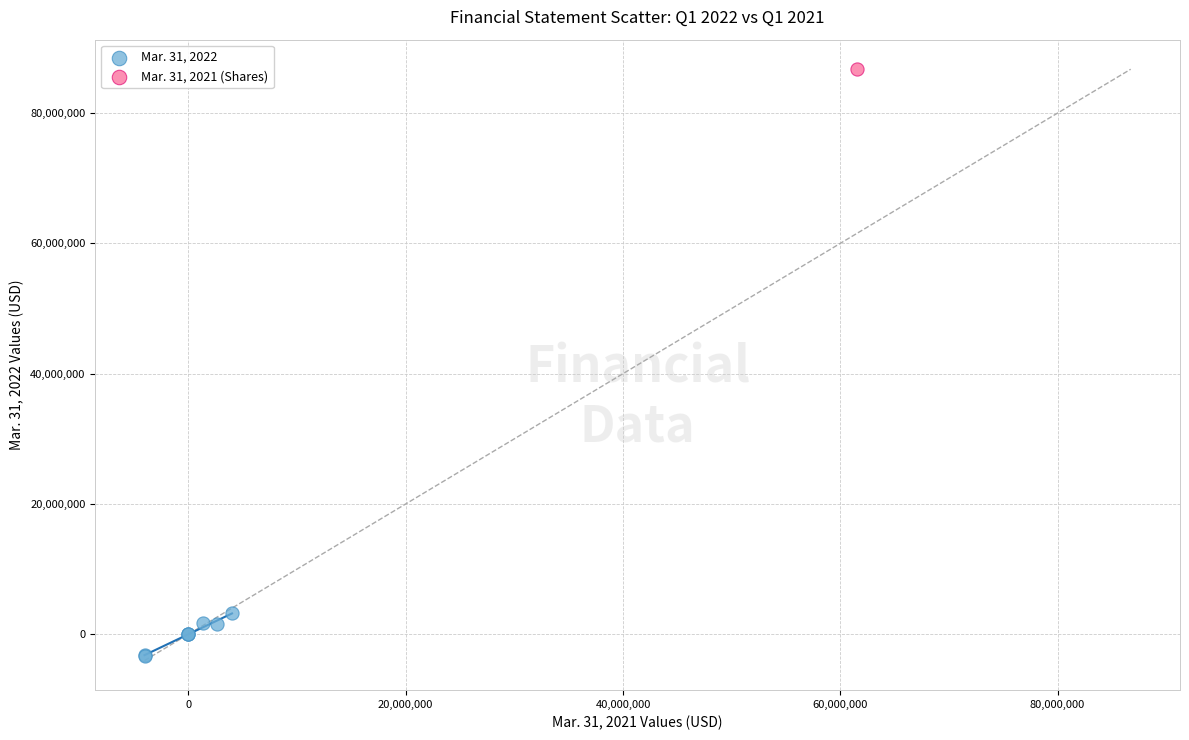

What are all the series names shown in the legend?

Mar. 31, 2022, Mar. 31, 2021 (Shares)